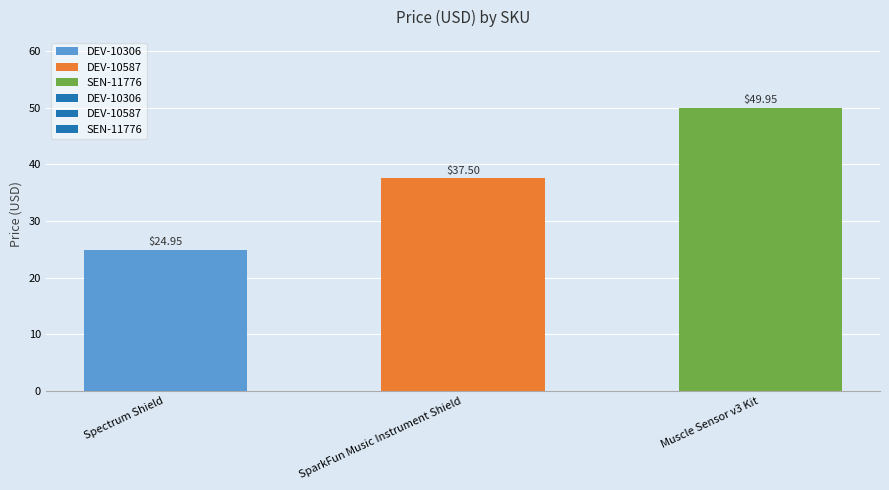

Which label corresponds to the smallest value in the chart?

Spectrum Shield